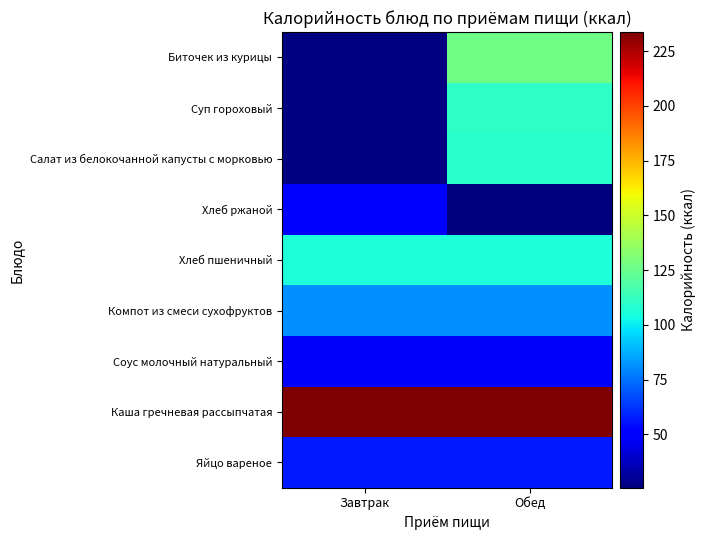

What is the minimum value shown in the chart?

25.6